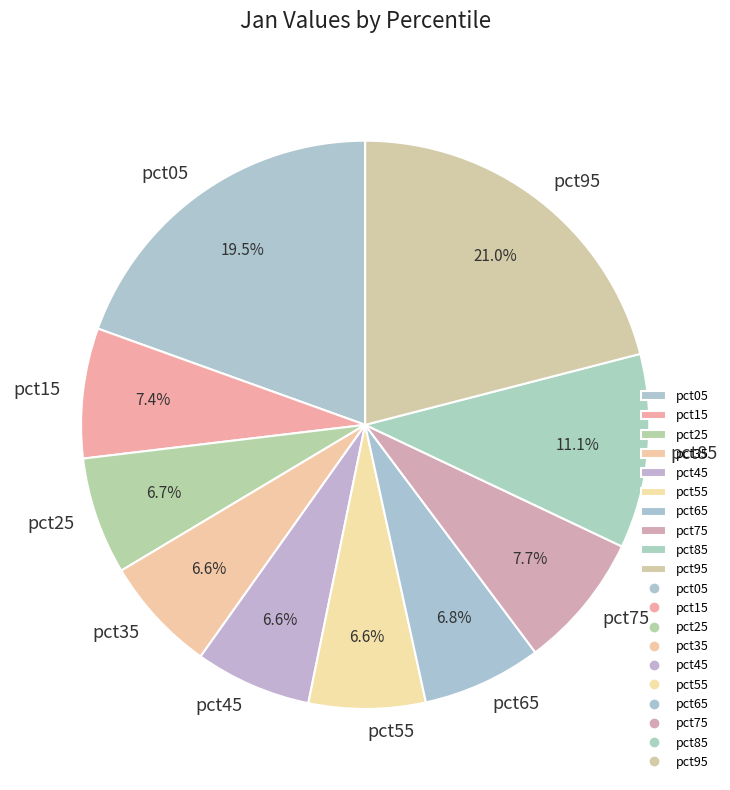

Count the number of slices in the pie.

10